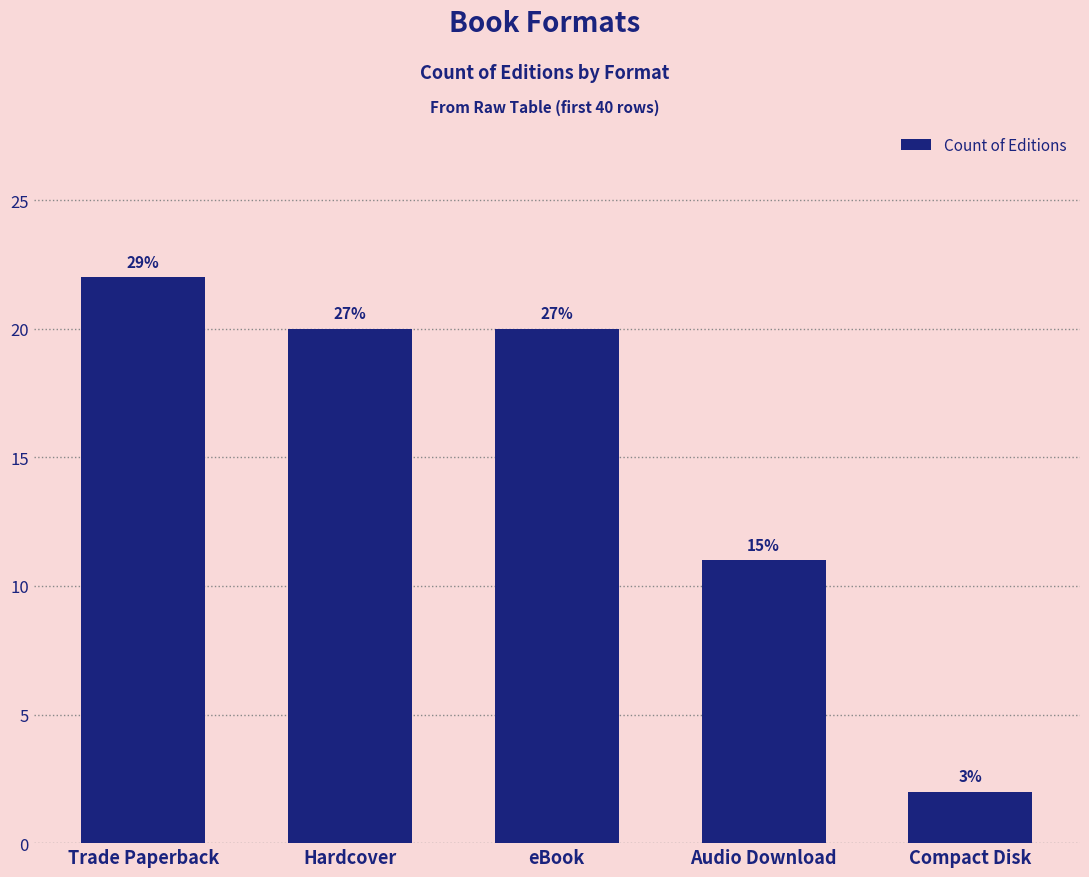

How many bars are there in total?

5